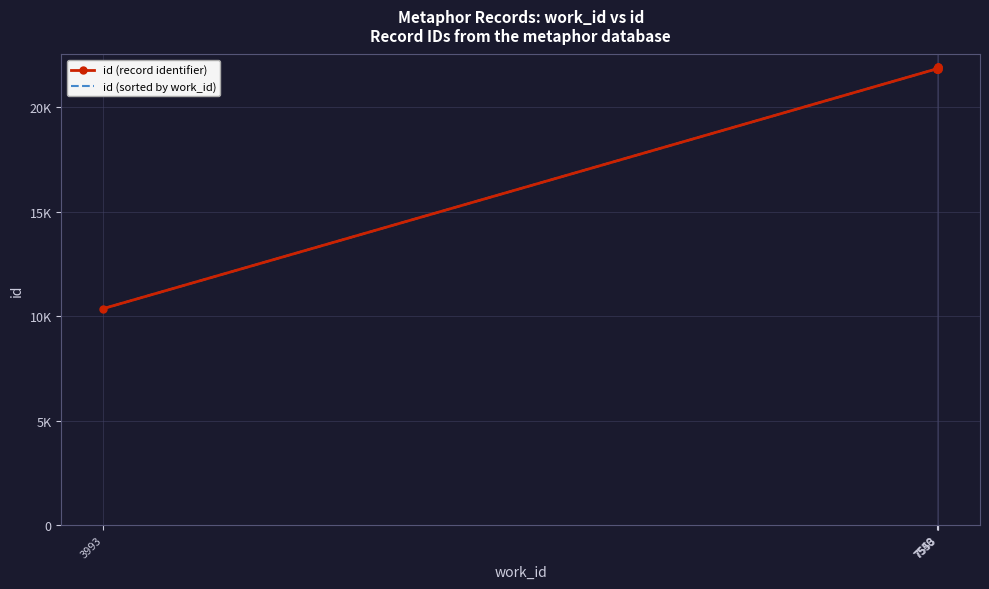

True or false: id (record identifier) and id (sorted by work_id) cross at least once.

False